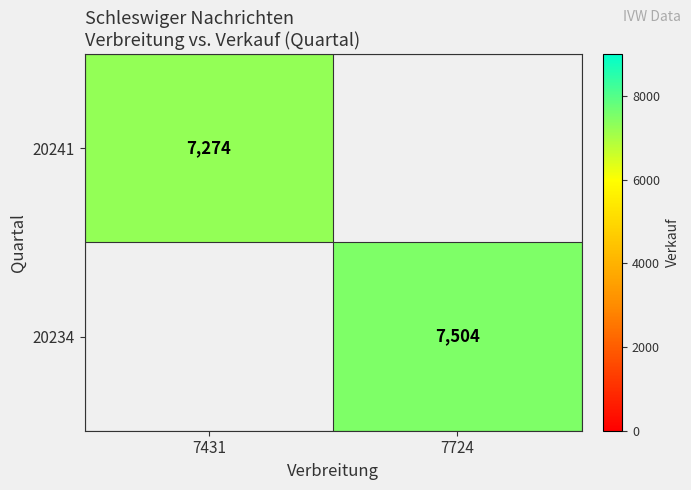

The value of 20234 at 7724 is 7504. True or false?

True